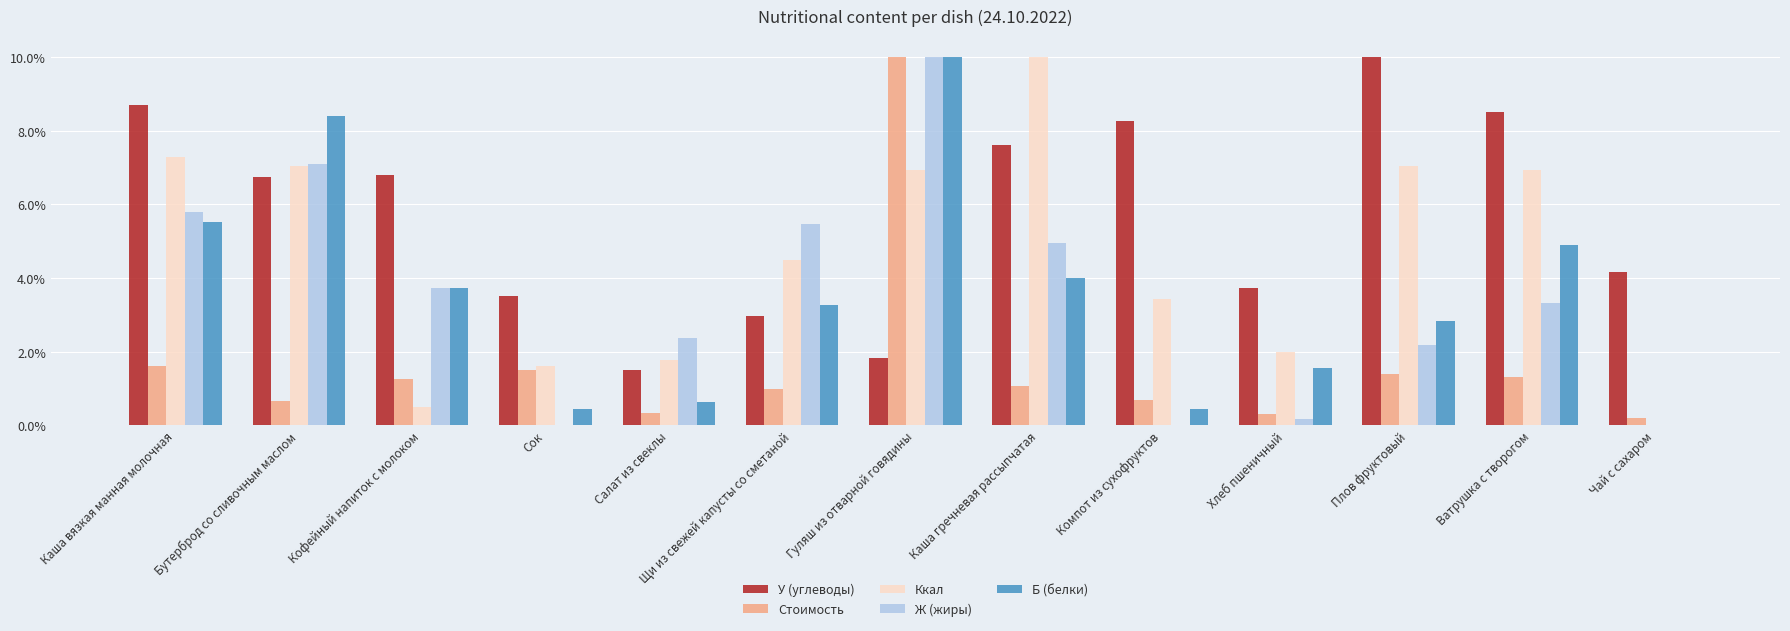

At which label does У (углеводы) reach its peak?

Плов фруктовый